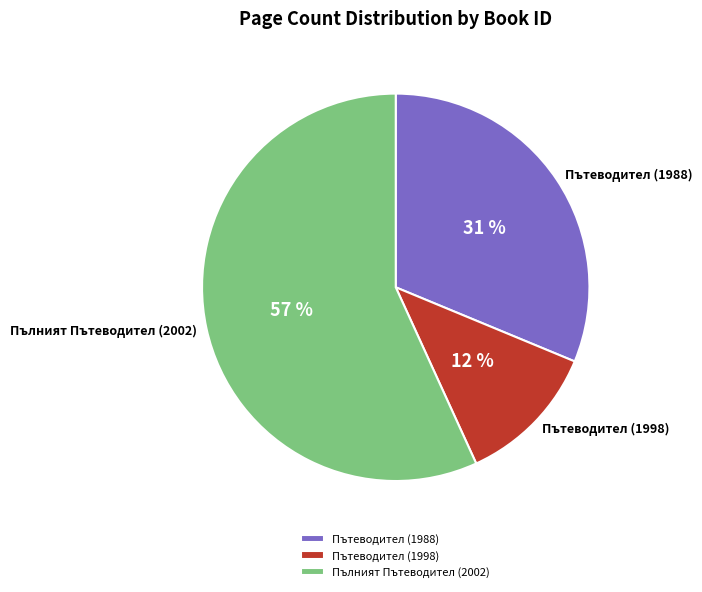

Approximately how many times larger is the value at Пътеводител (1988) compared to Пътеводител (1998)?

2.6